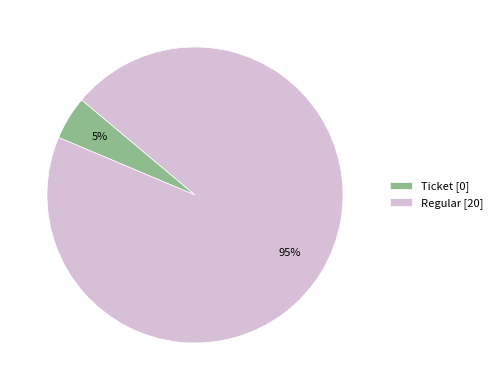

The Regular [20] slice represents 95% of the pie. True or false?

True